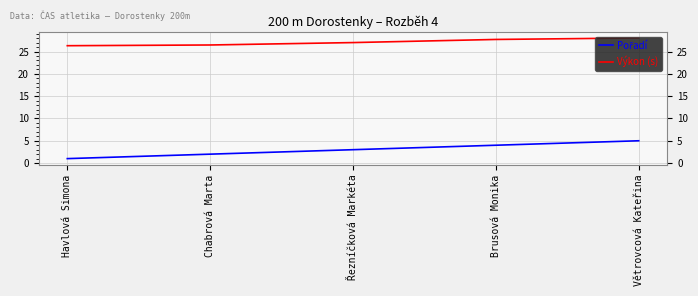

What is the total value across all series at Chabrová Marta?

28.5